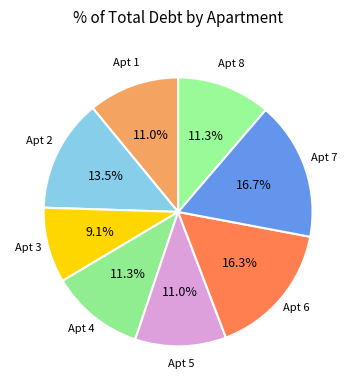

How many segments does this pie chart have?

8